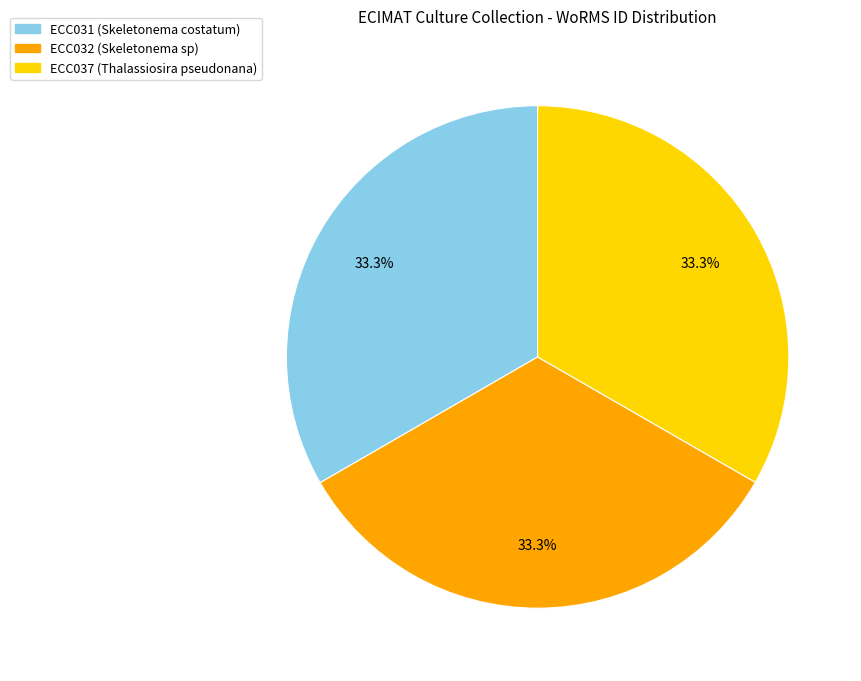

How many segments does this pie chart have?

3